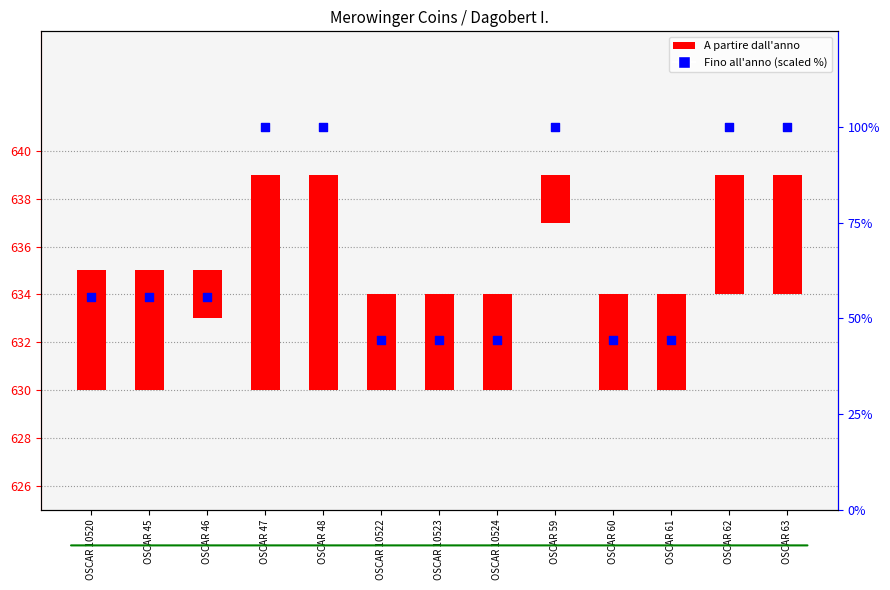

Approximately how many times larger is the value at OSCAR 61 compared to OSCAR 59?

0.4